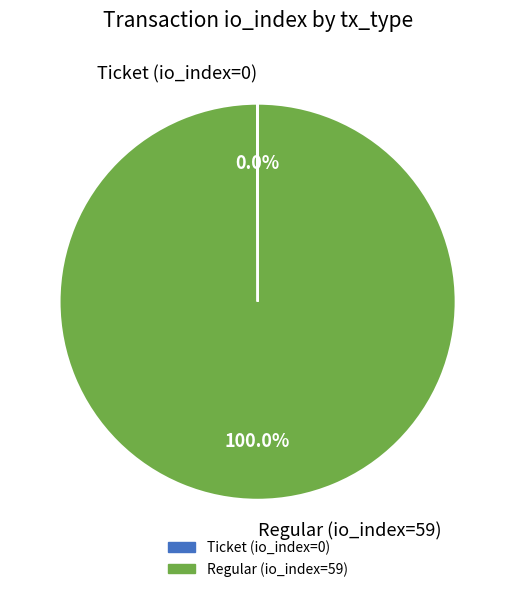

True or false: Regular (io_index=59) accounts for 100% of the total.

True